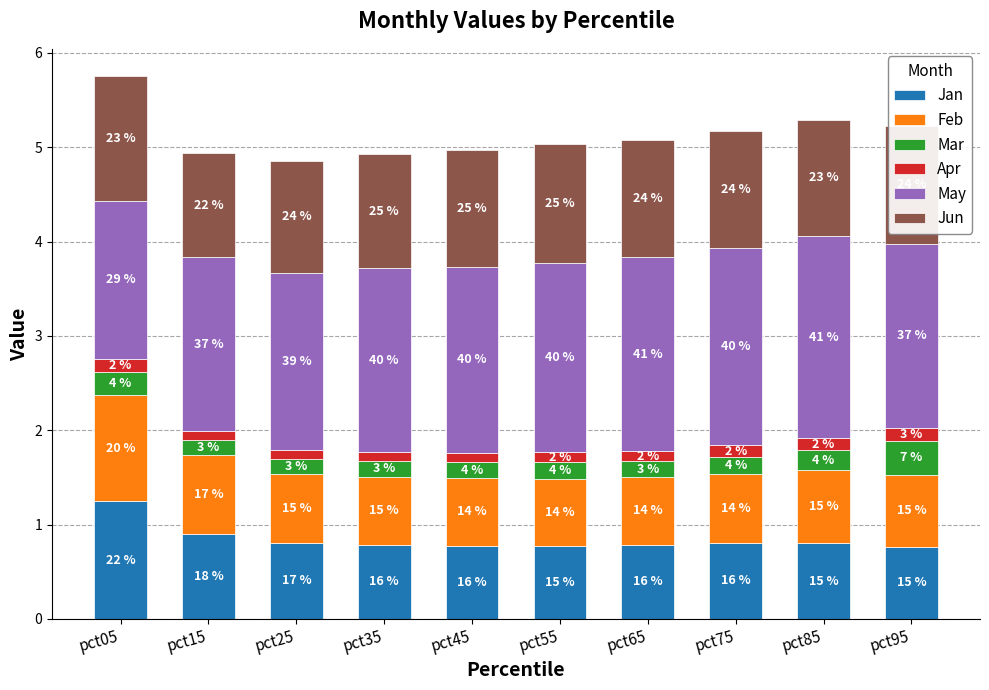

What is the difference between the maximum and minimum values in the Mar series?

0.2